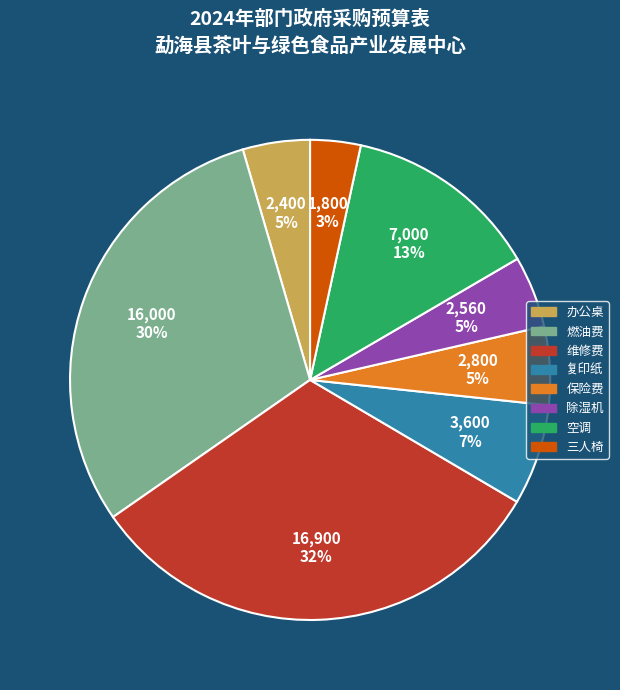

The 除湿机 slice represents 17% of the pie. True or false?

False